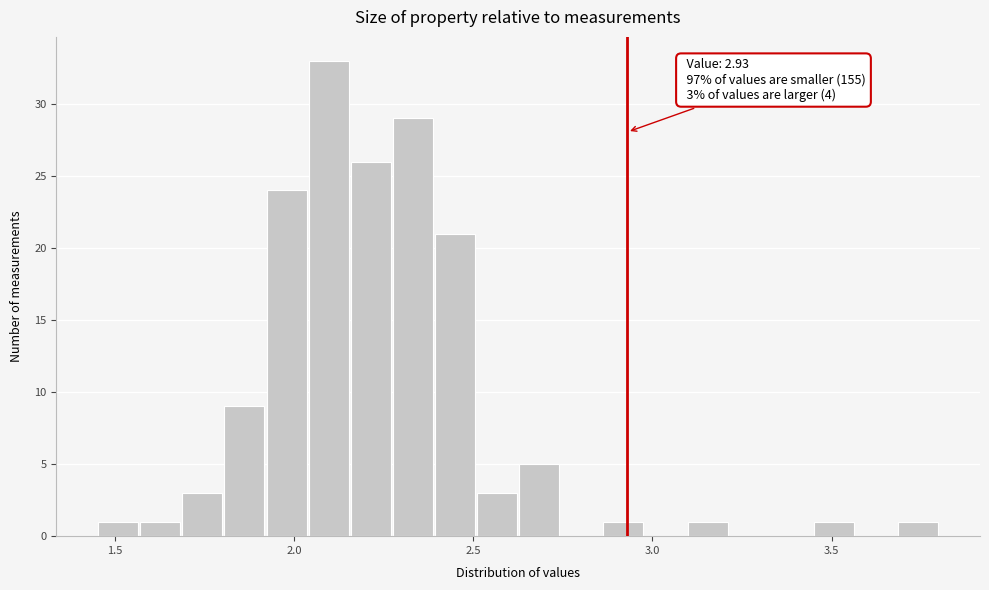

Around what value on the x-axis is the tallest bar? Give the approximate position of its centre, as read against the axis.

2.10